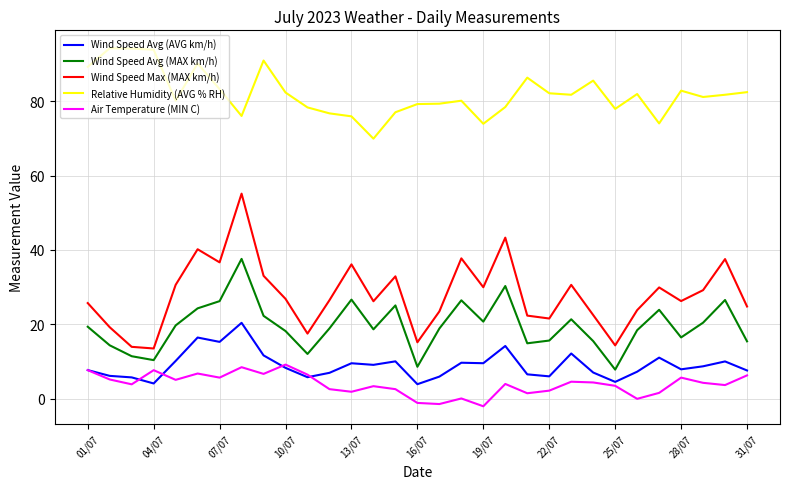

What is the maximum value shown in the chart?

94.2